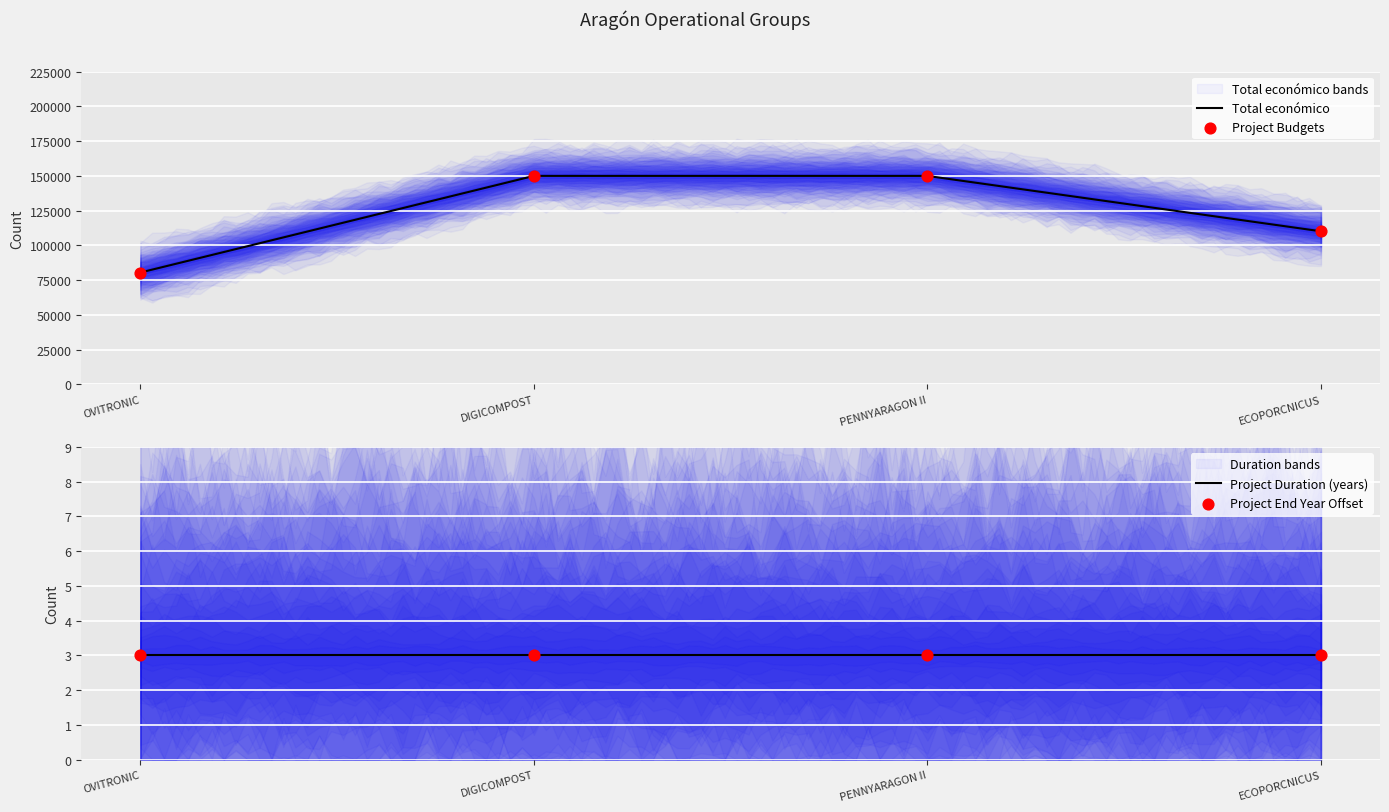

Between PENNYARAGON II and OVITRONIC, which is larger?

PENNYARAGON II